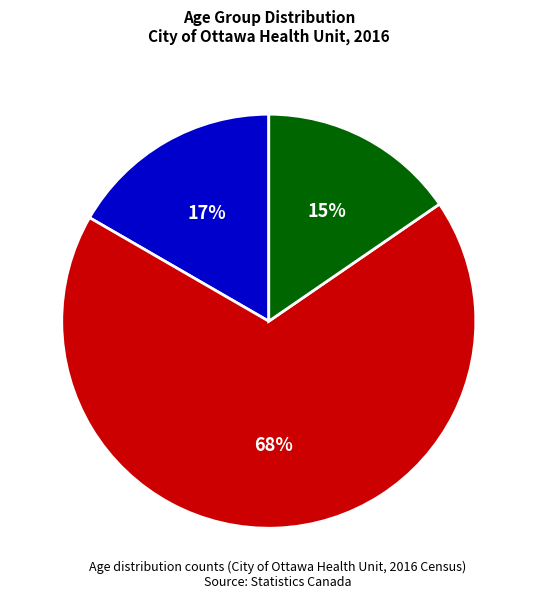

Do 0 to 14 years and 15 to 64 years together represent more than half of the pie?

Yes